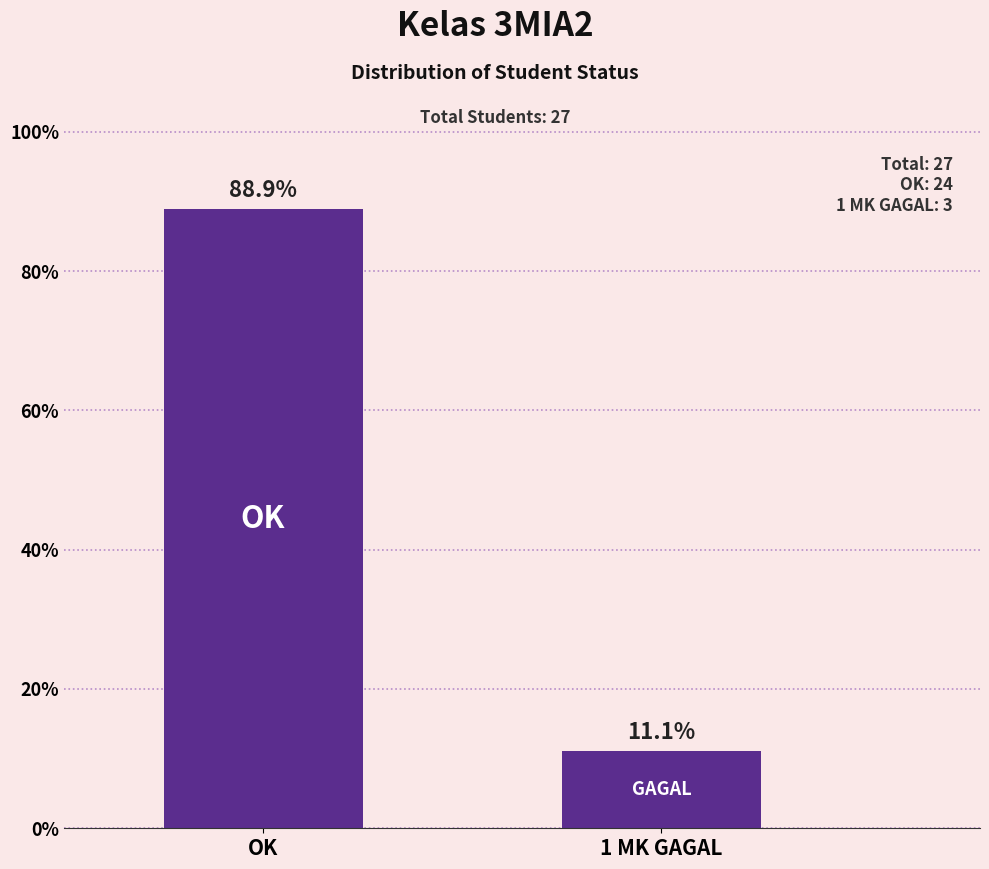

Reading left to right, what are all the values shown in this chart?

88.9	11.1